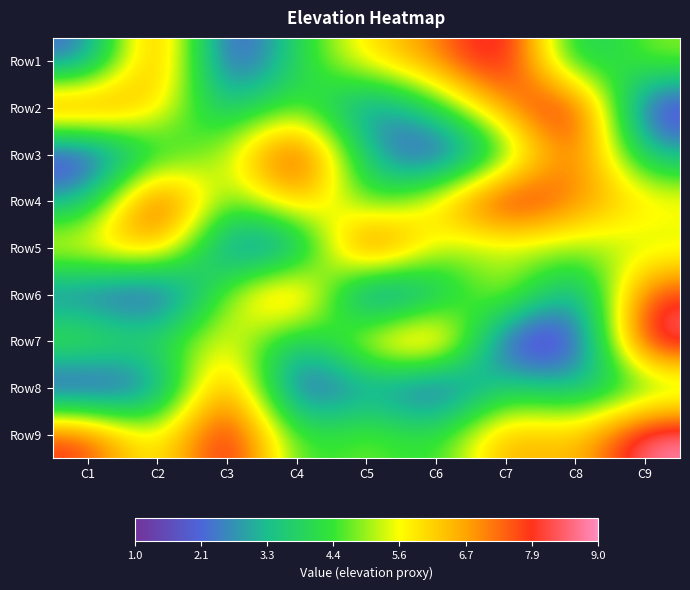

Reading right to left, transcribe all the data shown in this chart.

Row1: C9=5	C8=3	C7=9	C6=7	C5=6	C4=4	C3=1	C2=8	C1=2
Row2: C9=1	C8=9	C7=7	C6=4	C5=2	C4=5	C3=3	C2=6	C1=8
Row3: C9=3	C8=8	C7=4	C6=1	C5=3	C4=9	C3=5	C2=4	C1=1
Row4: C9=6	C8=7	C7=9	C6=6	C5=4	C4=7	C3=4	C2=9	C1=3
Row5: C9=5	C8=5	C7=5	C6=5	C5=9	C4=2	C3=2	C2=7	C1=6
Row6: C9=8	C8=2	C7=6	C6=3	C5=1	C4=8	C3=5	C2=1	C1=2
Row7: C9=9	C8=1	C7=1	C6=8	C5=6	C4=3	C3=6	C2=4	C1=5
Row8: C9=4	C8=3	C7=4	C6=1	C5=3	C4=1	C3=8	C2=2	C1=1
Row9: C9=9	C8=6	C7=7	C6=4	C5=5	C4=4	C3=9	C2=5	C1=8